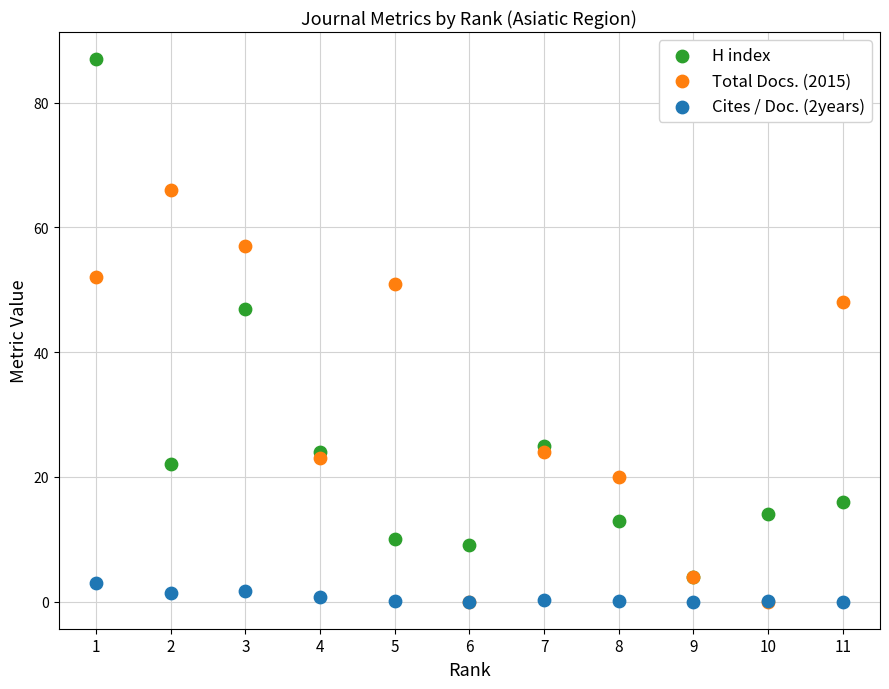

Across all series, what Y value is closest to 43?

47.0